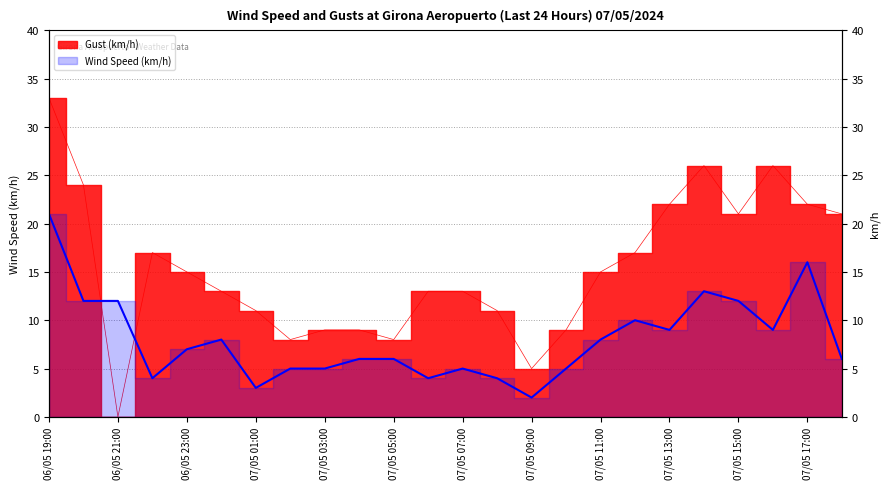

What is the difference between the highest and lowest values at 07/05 05:00?

2